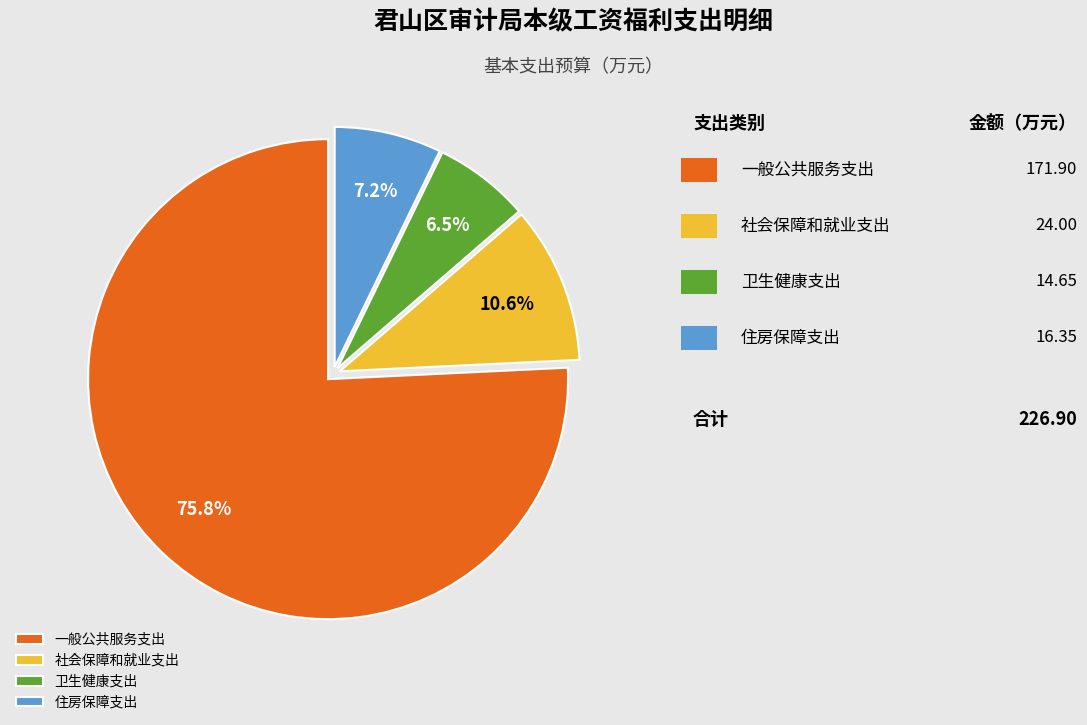

To the nearest percent, what percentage of the pie is 一般公共服务支出?

76%